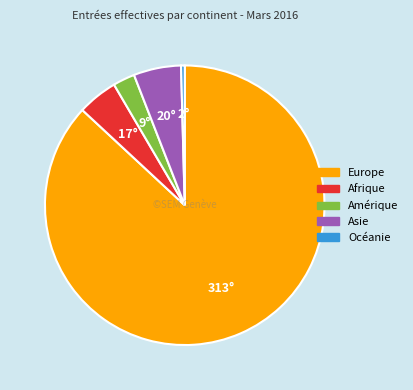

Is Europe the majority of the pie?

Yes